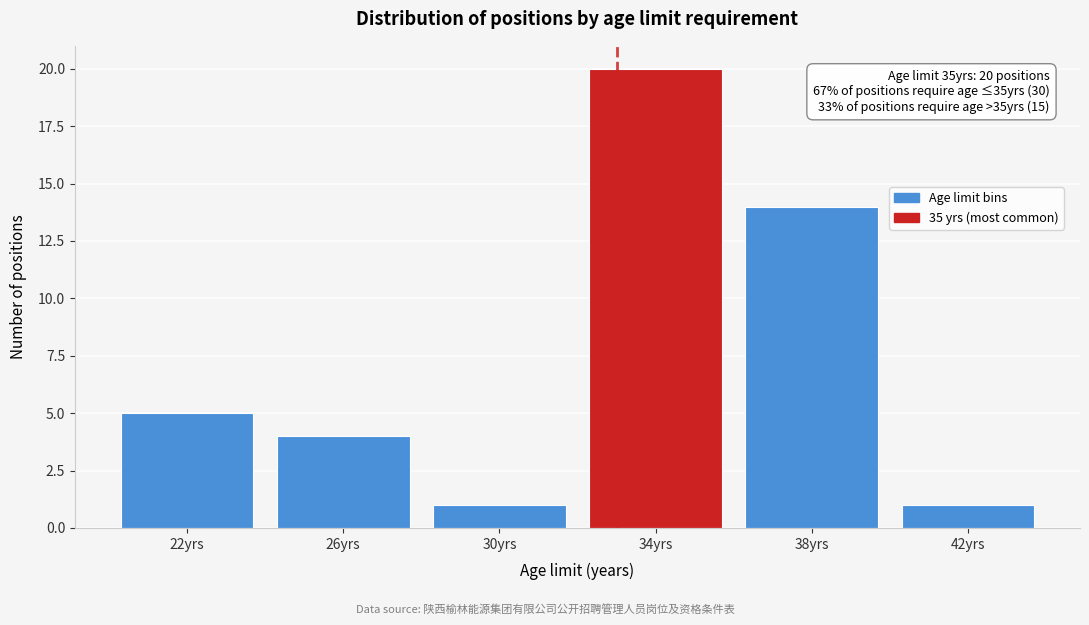

Reading right to left, transcribe all the data shown in this chart.

42yrs=1	38yrs=14	34yrs=20	30yrs=1	26yrs=4	22yrs=5